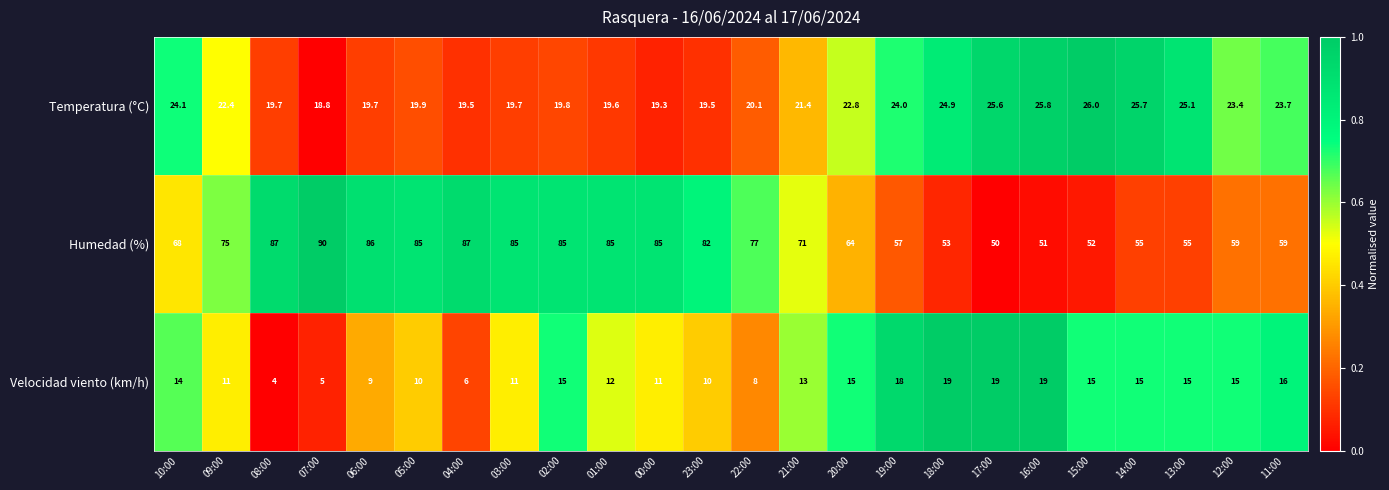

Count the number of data series in this chart.

3